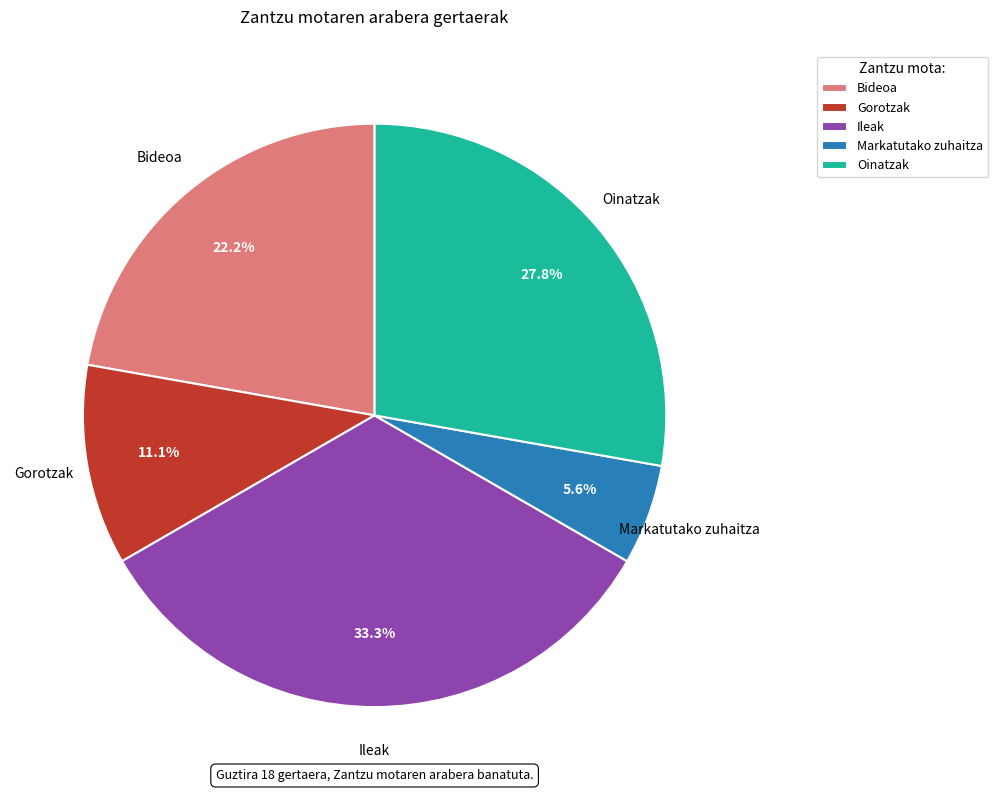

Between Oinatzak and Bideoa, which is larger?

Oinatzak